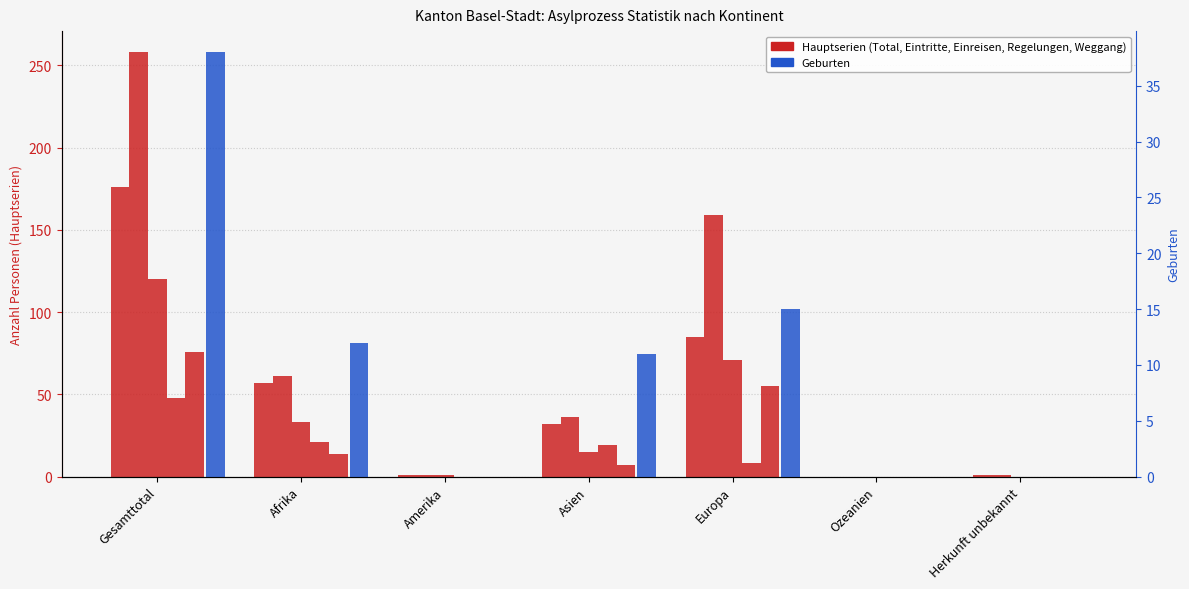

What is the sum of all Weggang (col_15) values?

152